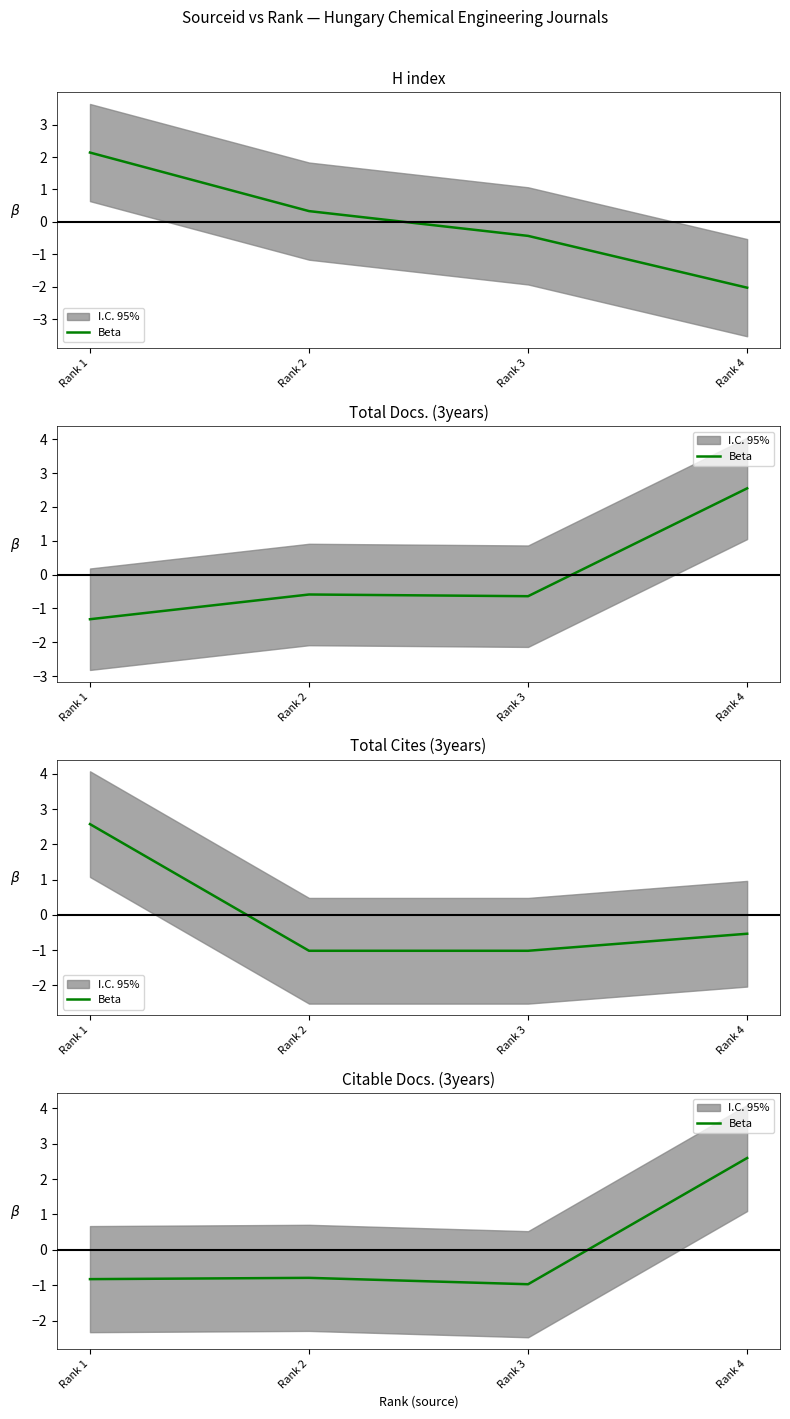

Which category has the highest value across all series?

Rank 4